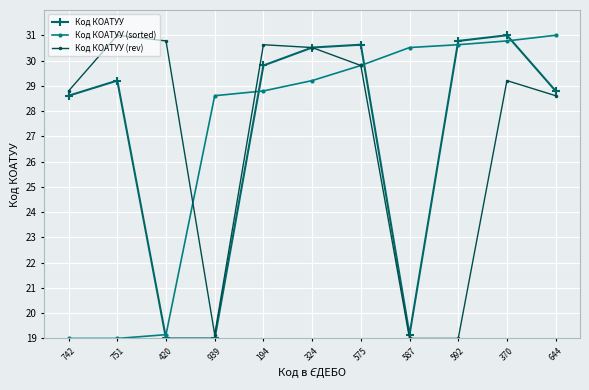

Read the Код КОАТУУ value at 370.

31.0